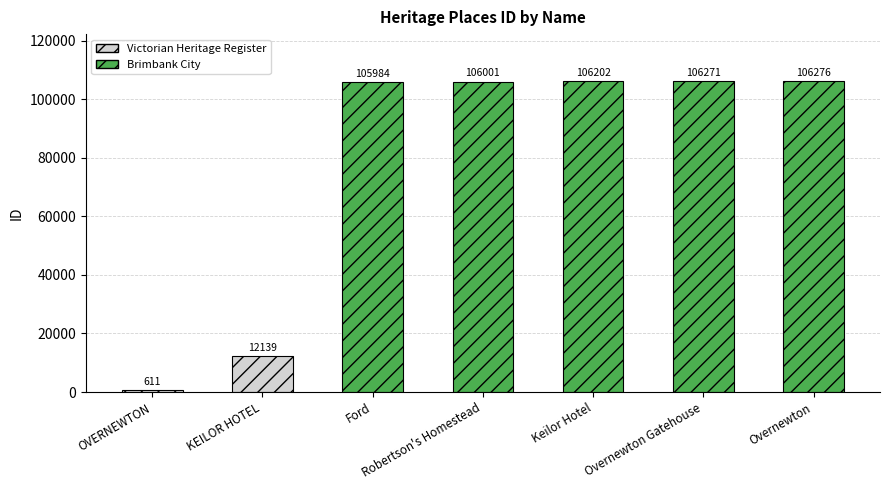

At which category does the chart reach its peak across all series?

Overnewton